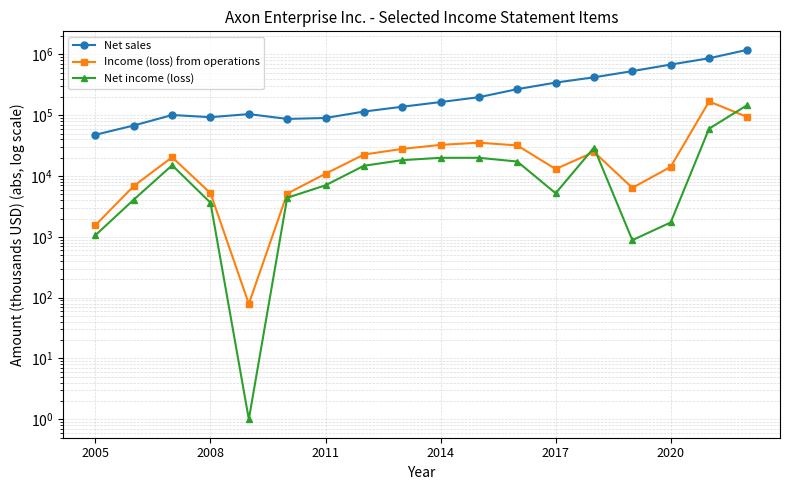

Does the chart have visible grid lines?

Yes